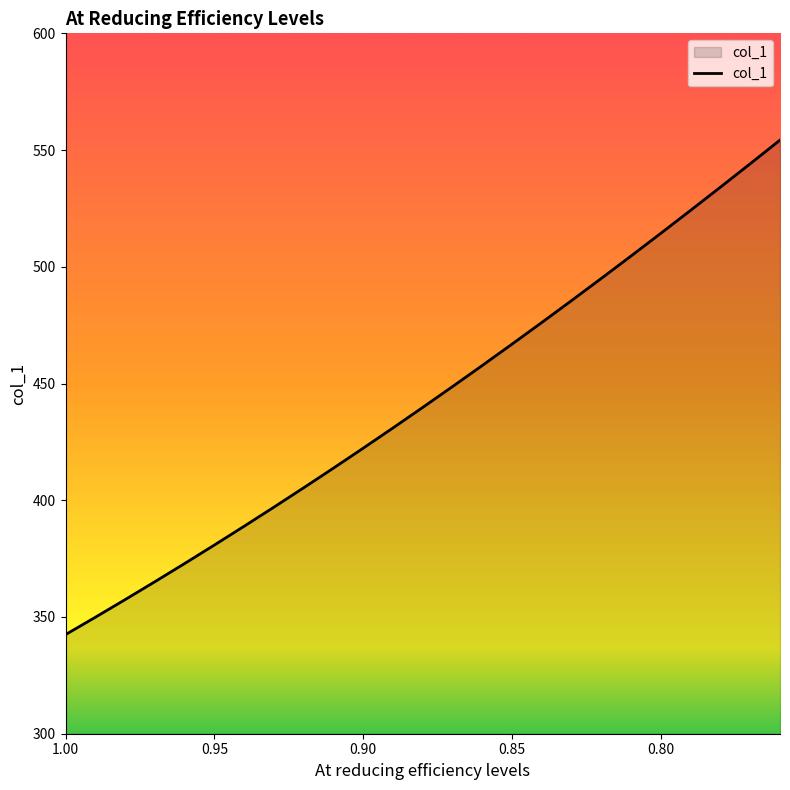

Reading left to right, list all the values displayed in this chart.

1.0=342.5	0.99=349.9	0.98=357.4	0.97=365.1	0.96=372.9	0.95=380.8	0.94=388.9	0.93=397.0	0.92=405.3	0.91=413.8	0.9=422.3	0.89=431.0	0.88=439.8	0.87=448.7	0.86=457.7	0.85=466.9	0.84=476.2	0.83=485.5	0.82=495.0	0.81=504.7	0.8=514.4	0.79=524.2	0.78=534.1	0.77=544.2	0.76=554.3